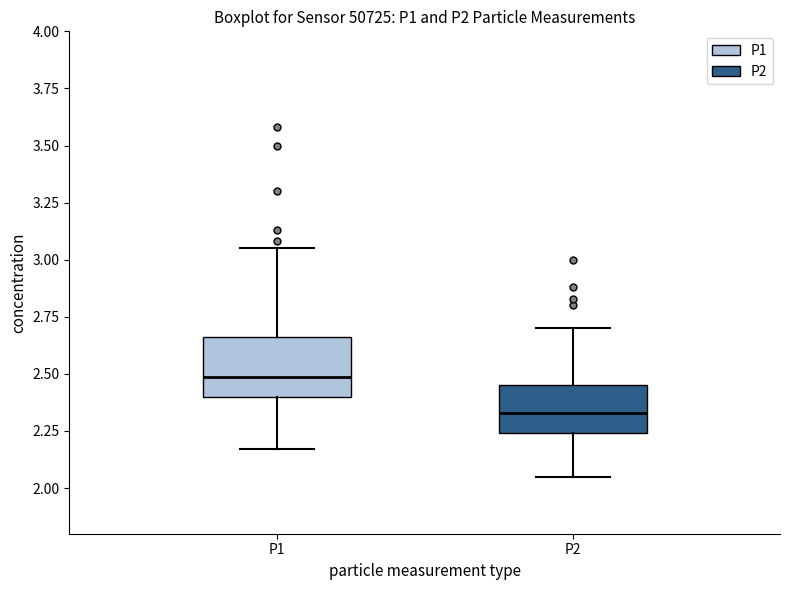

Where does the median line of the box for P1 sit on the y-axis? The values are not printed on the chart, so give them approximately, as read against the axis.

2.50